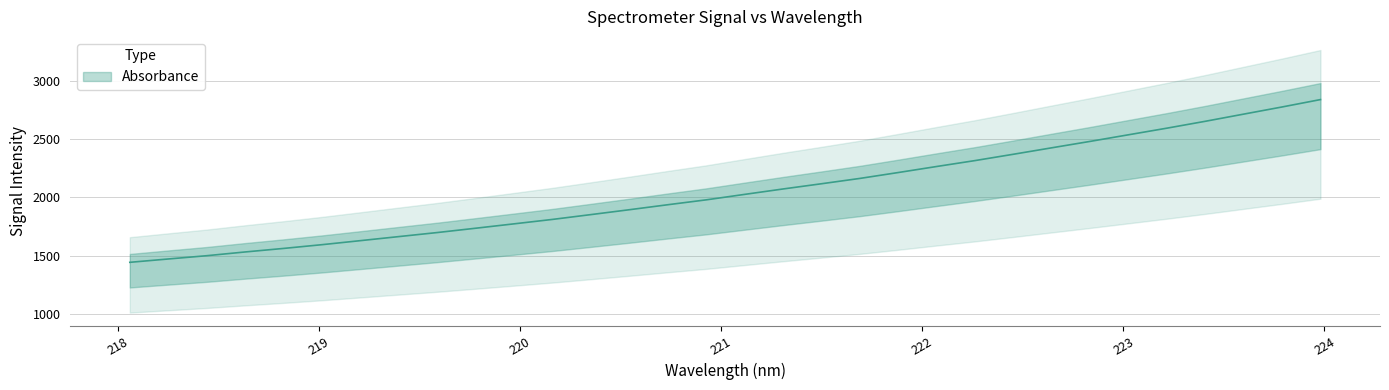

At which category does the chart reach its minimum across all series?

218.0596